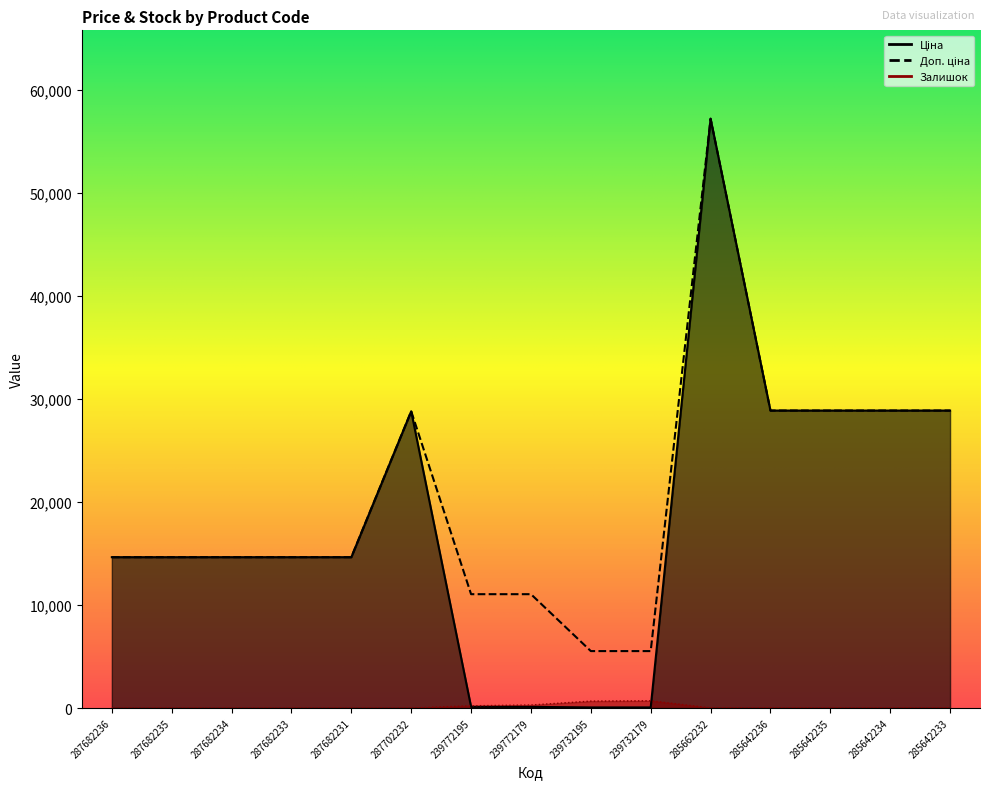

Read the Ціна value at 239772179.

110.5